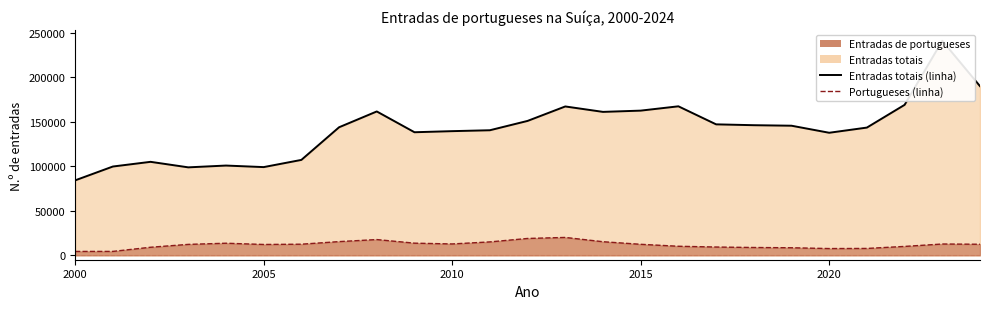

What is the approximate value of Entradas de portugueses at 2019, to the nearest 50?

8450